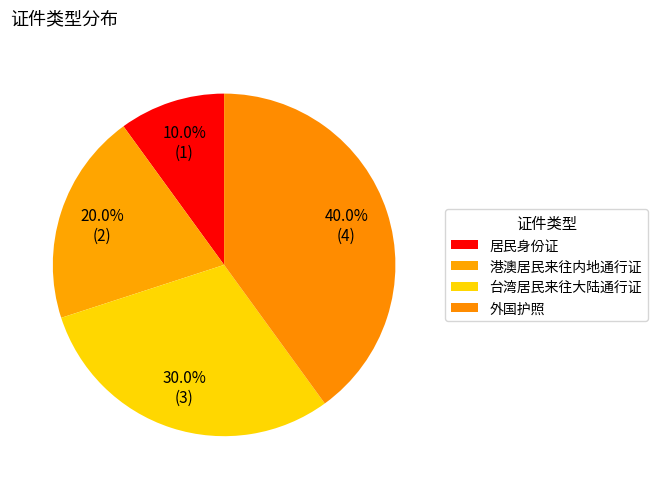

To the nearest percent, what portion does 居民身份证 represent?

10%